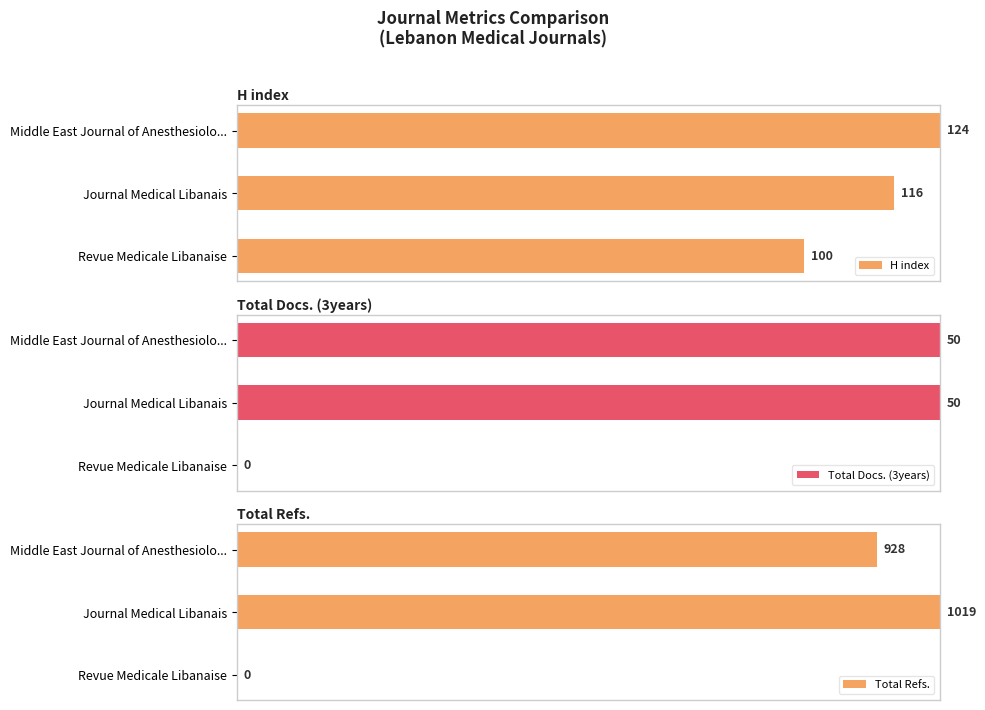

Between Middle East Journal of Anesthesiolo... and Journal Medical Libanais, which series saw the biggest shift?

Total Refs.